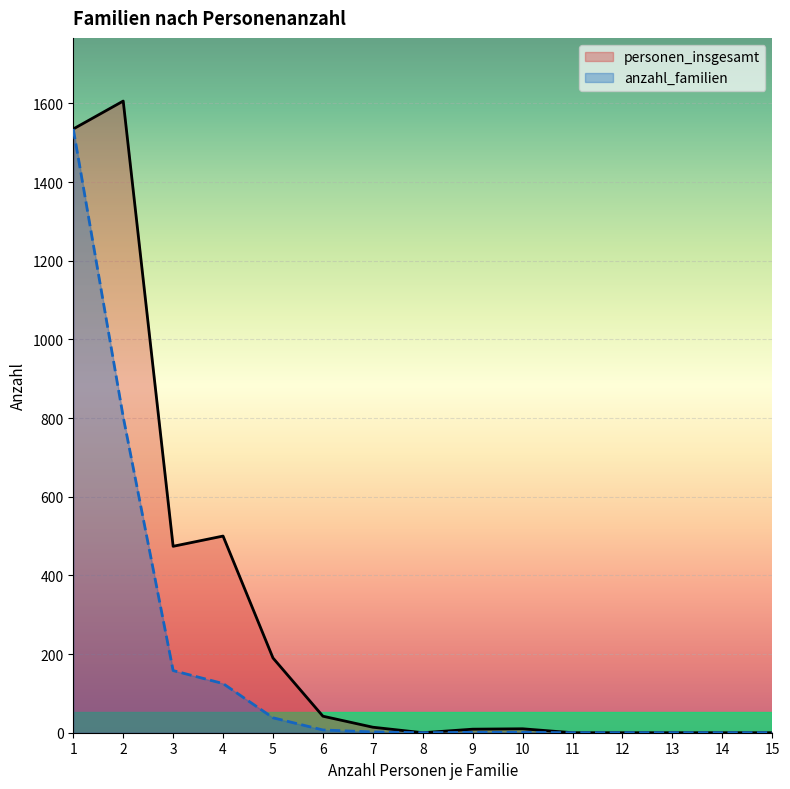

Between 2 and 4, which series saw the biggest shift?

personen_insgesamt